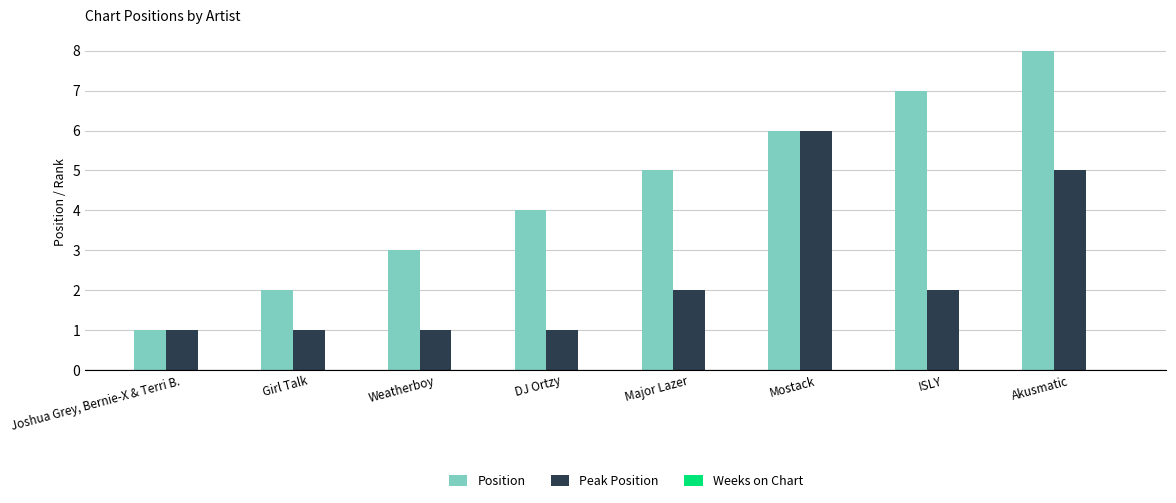

Which series has the widest spread of values?

Position